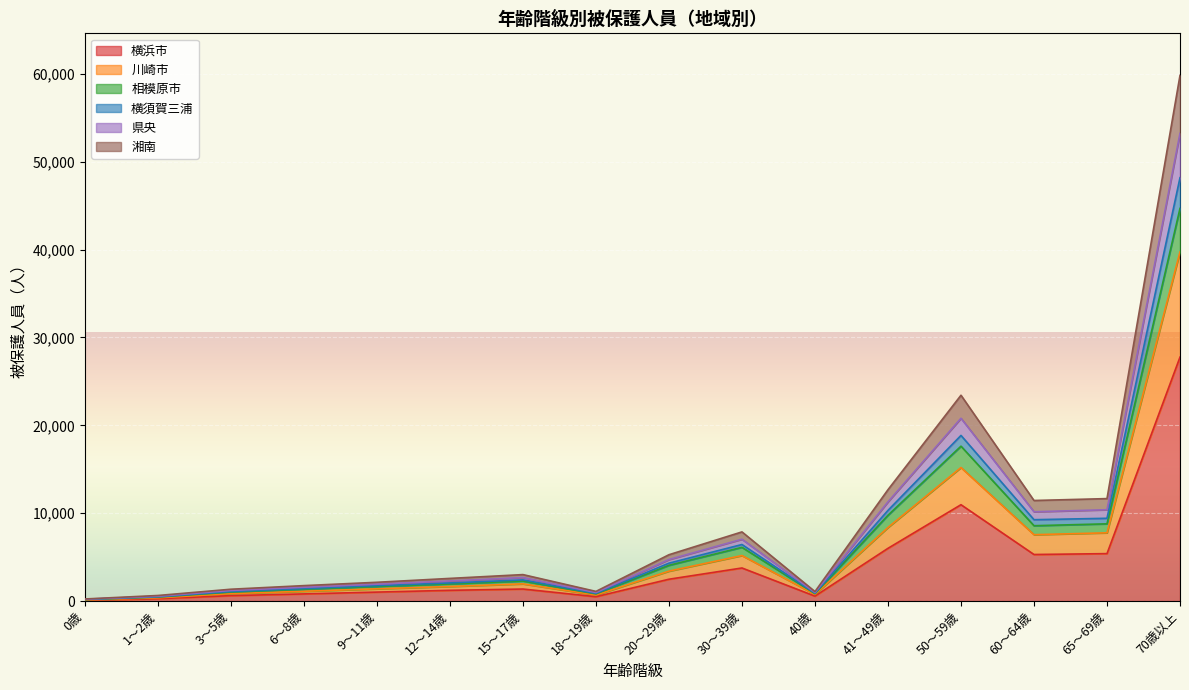

True or false: 県央 and 川崎市 cross at least once.

False